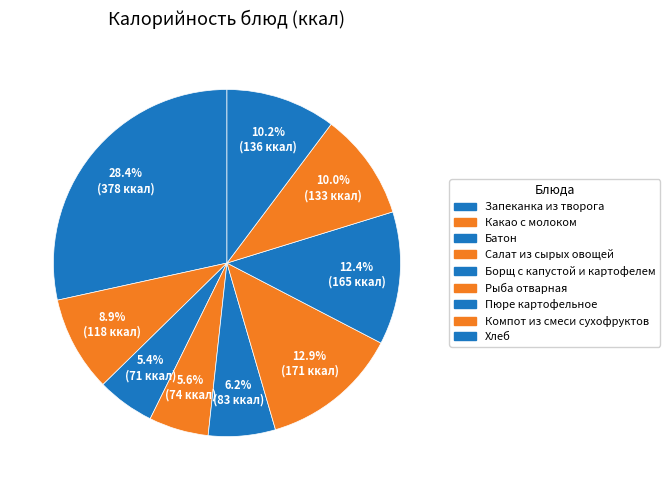

How many slices are in this pie chart?

9